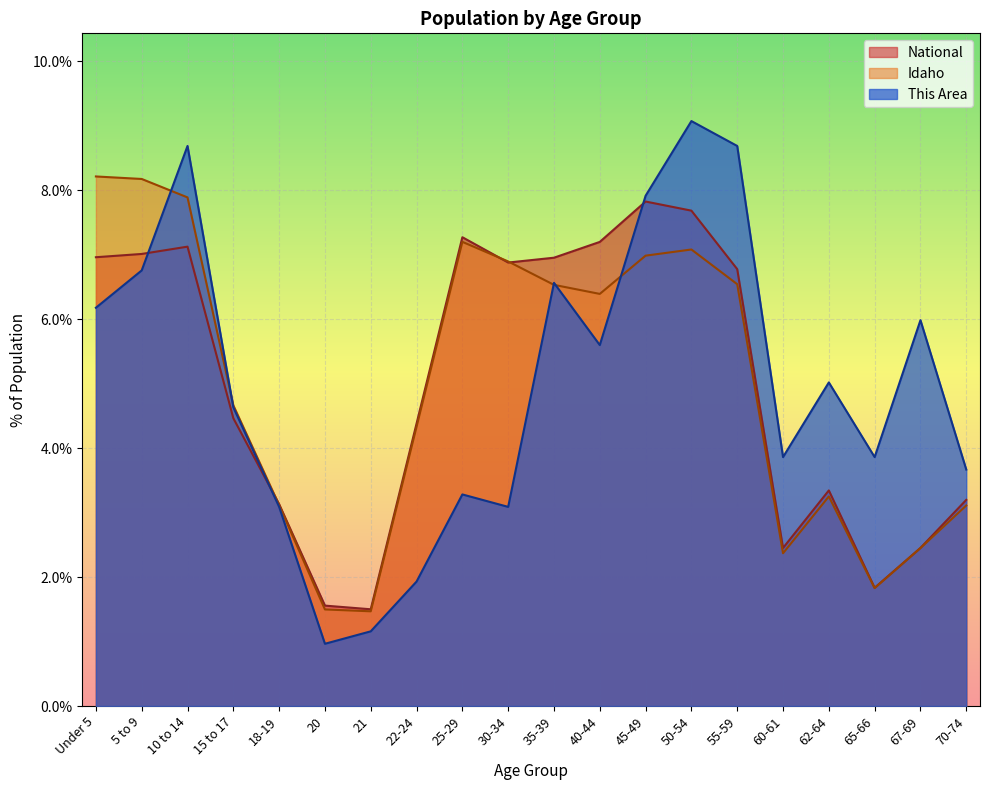

At which label does This Area reach its peak?

50-54